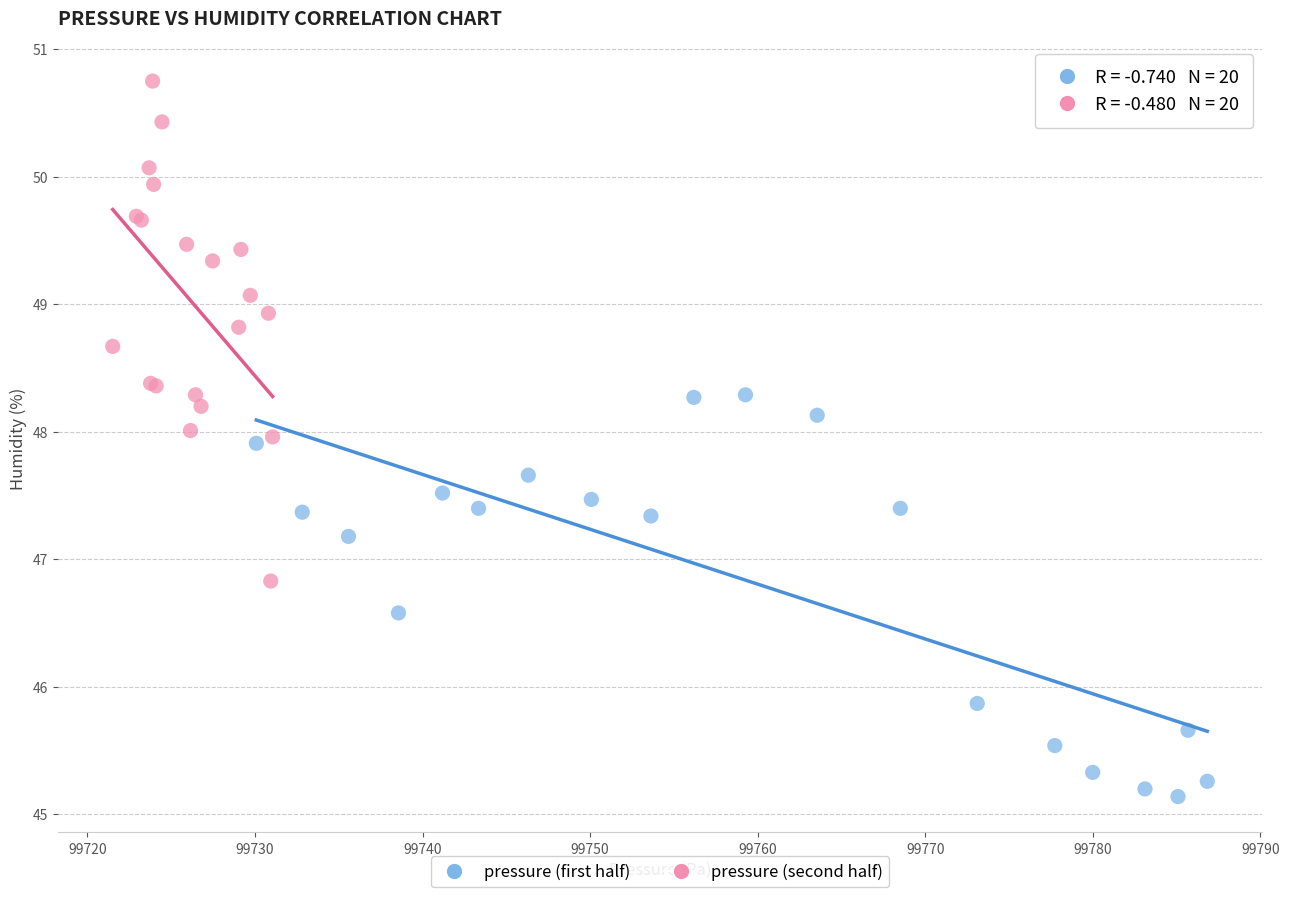

Which series has the largest Y range (max minus min)?

pressure (second half)